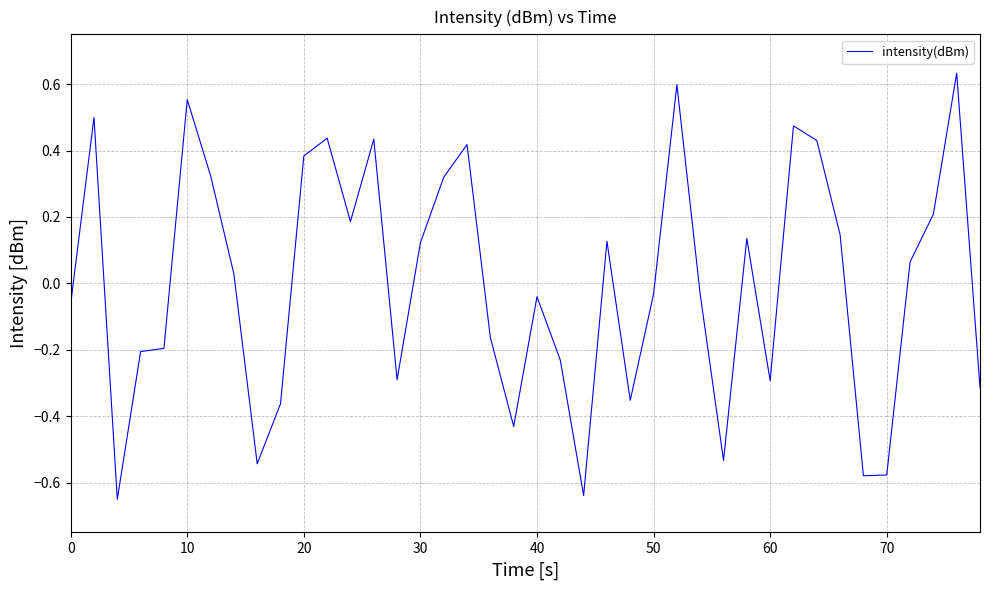

What is the difference between the maximum and minimum values?

1.3